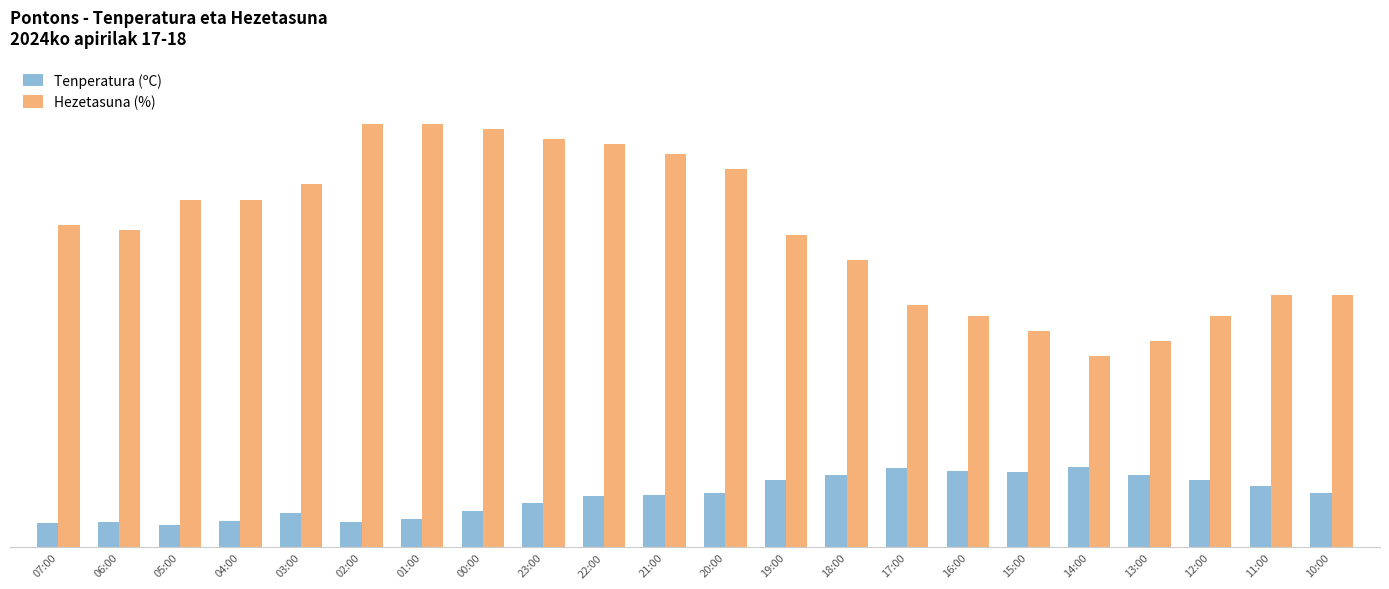

Are the bars horizontal?

No